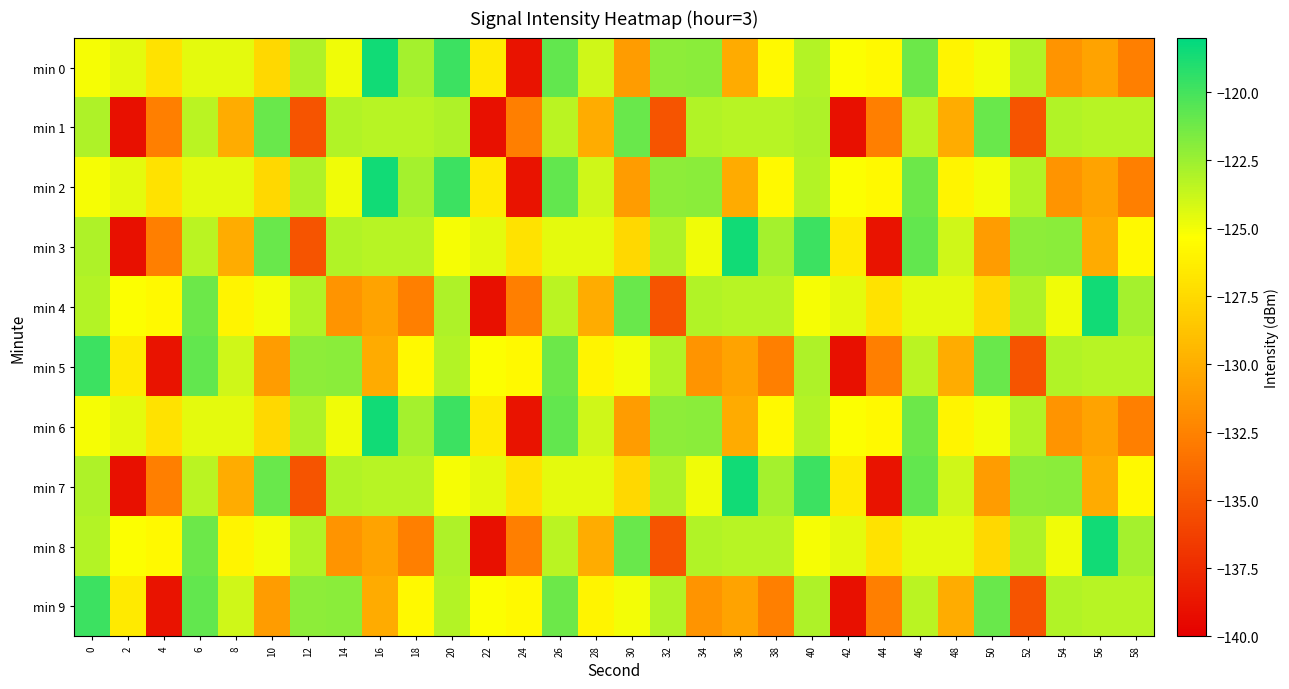

Which category has the lowest value across all series?

2